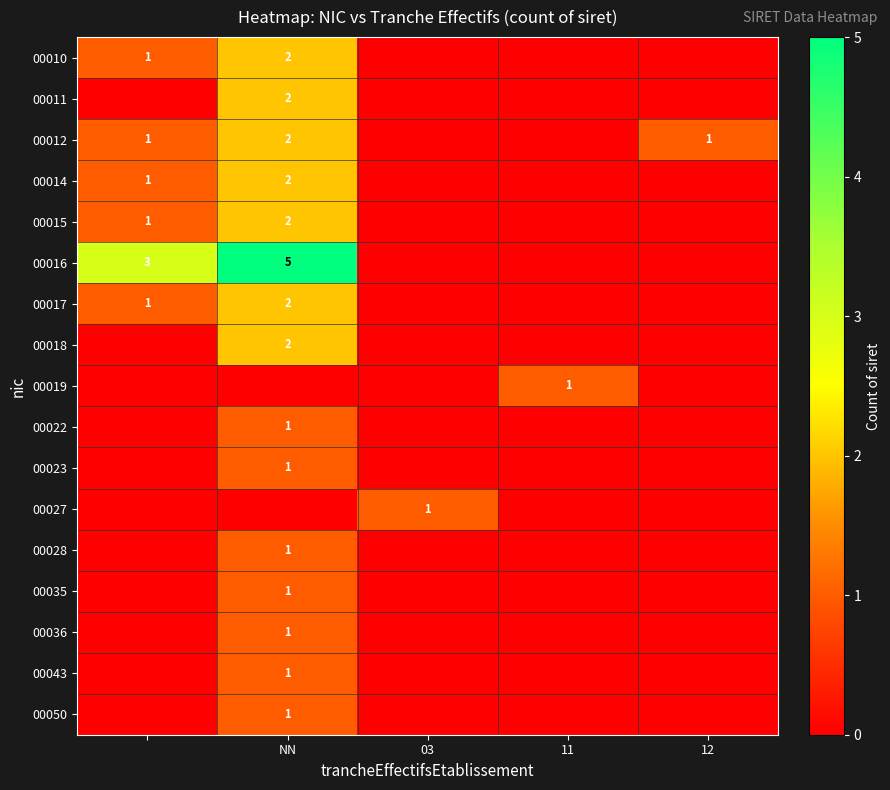

At how many categories does at least one series exceed 2?

2